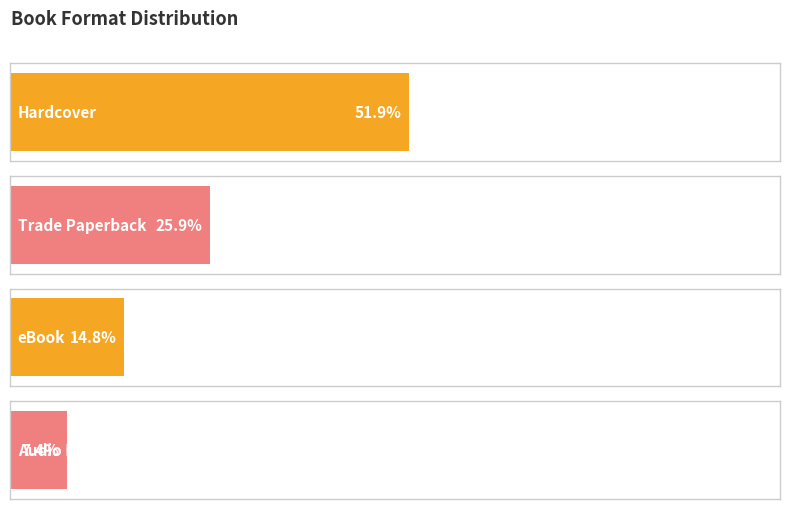

List the labels in order of value, largest first.

Hardcover, Trade Paperback, eBook, Audio Download